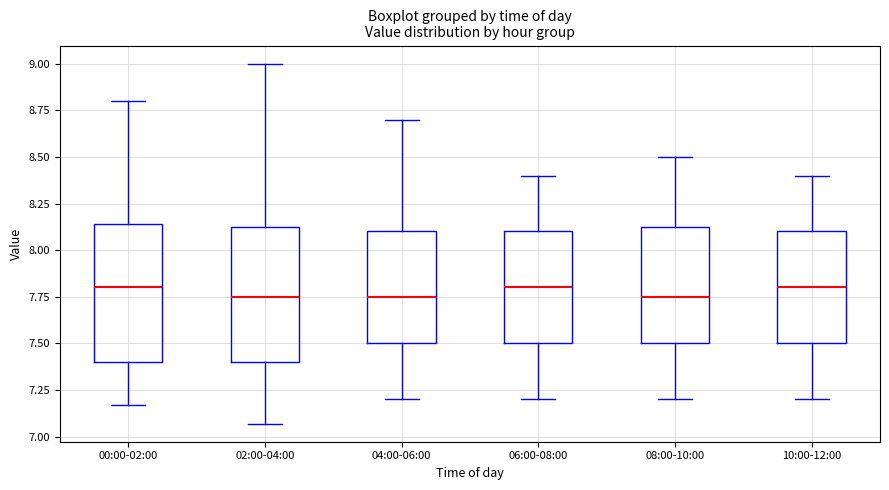

Reading left to right, transcribe this box plot: for each box, give where its median line is, the range the box spans, and where its two whiskers end, as read against the y-axis. The values are not printed on the chart, so give them approximately, as read against the axis.

00:00-02:00: median 7.80, box 7.40 to 8.15, whiskers 7.15 to 8.80
02:00-04:00: median 7.75, box 7.40 to 8.15, whiskers 7.05 to 9.00
04:00-06:00: median 7.75, box 7.50 to 8.10, whiskers 7.20 to 8.70
06:00-08:00: median 7.80, box 7.50 to 8.10, whiskers 7.20 to 8.40
08:00-10:00: median 7.75, box 7.50 to 8.15, whiskers 7.20 to 8.50
10:00-12:00: median 7.80, box 7.50 to 8.10, whiskers 7.20 to 8.40